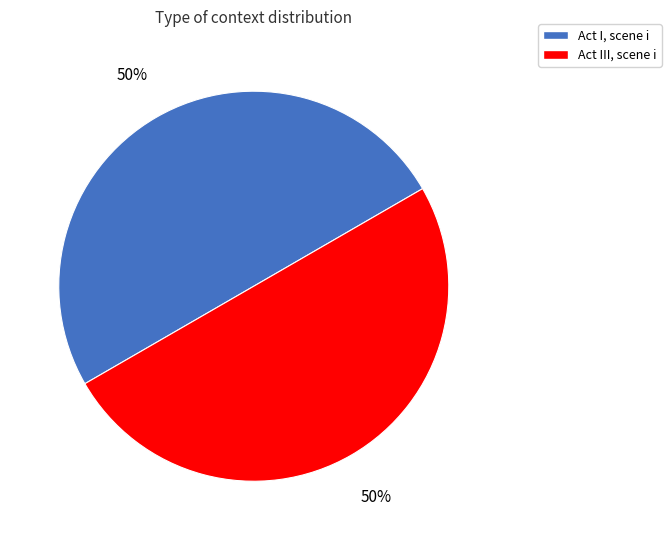

What is the ratio of the value at Act III, scene i to the value at Act I, scene i?

1.0